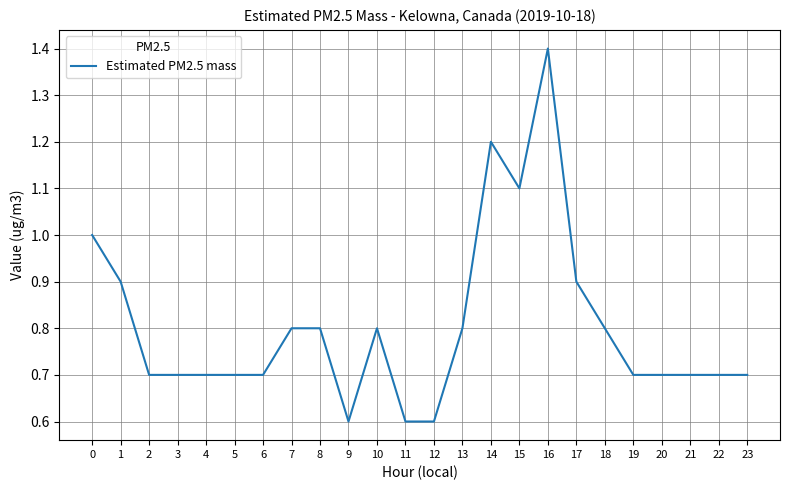

The chart shows a value of 0.7 at 23. True or false?

True